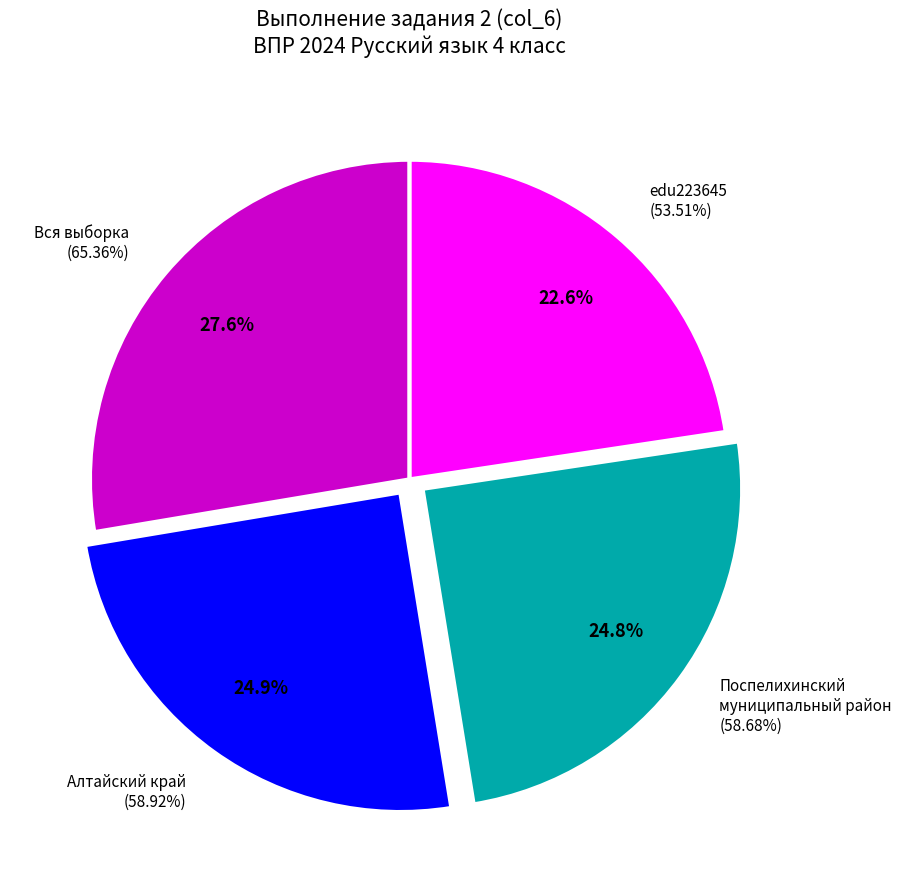

To the nearest percent, what is the average slice percentage?

25%